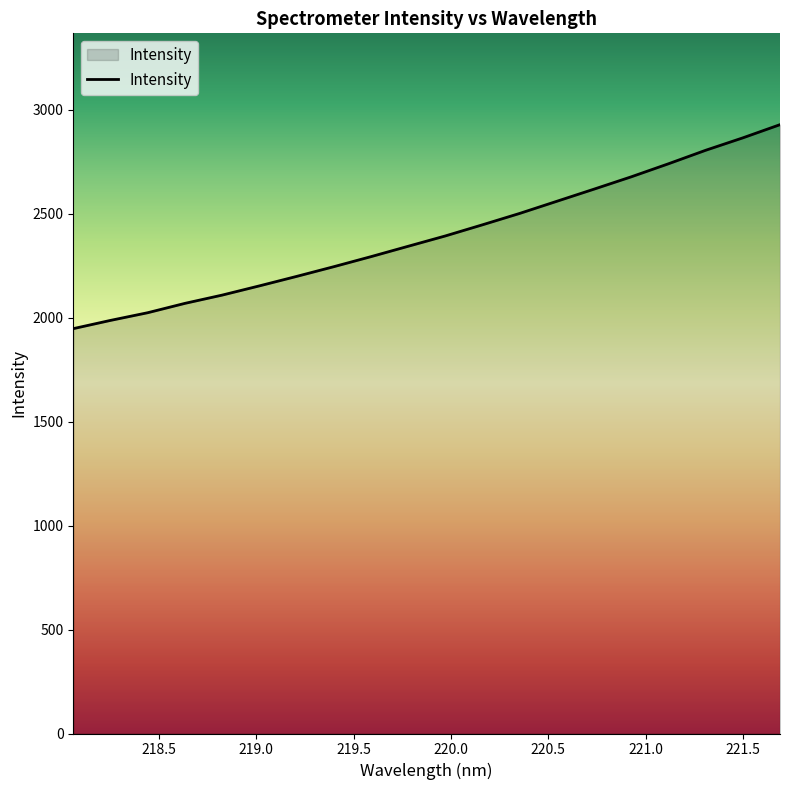

What is the maximum value shown in the chart?

2928.3